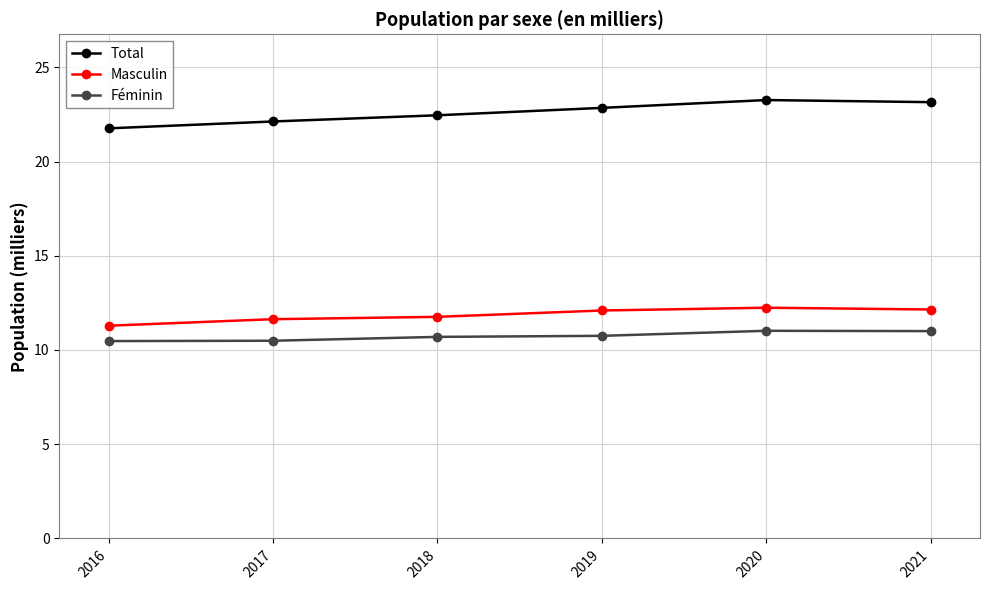

Which series has the largest range (max minus min)?

Total